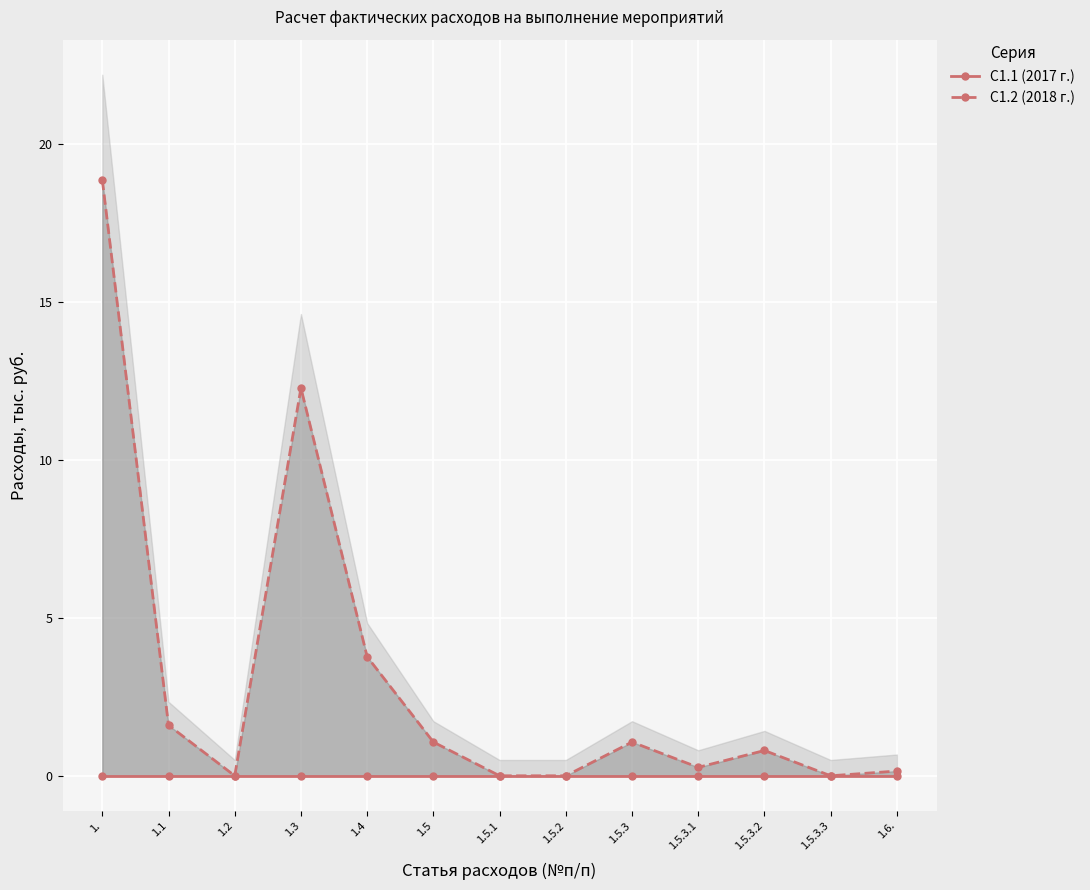

True or false: С1.2 (2018 г.) and С1.1 (2017 г.) intersect in this chart.

False